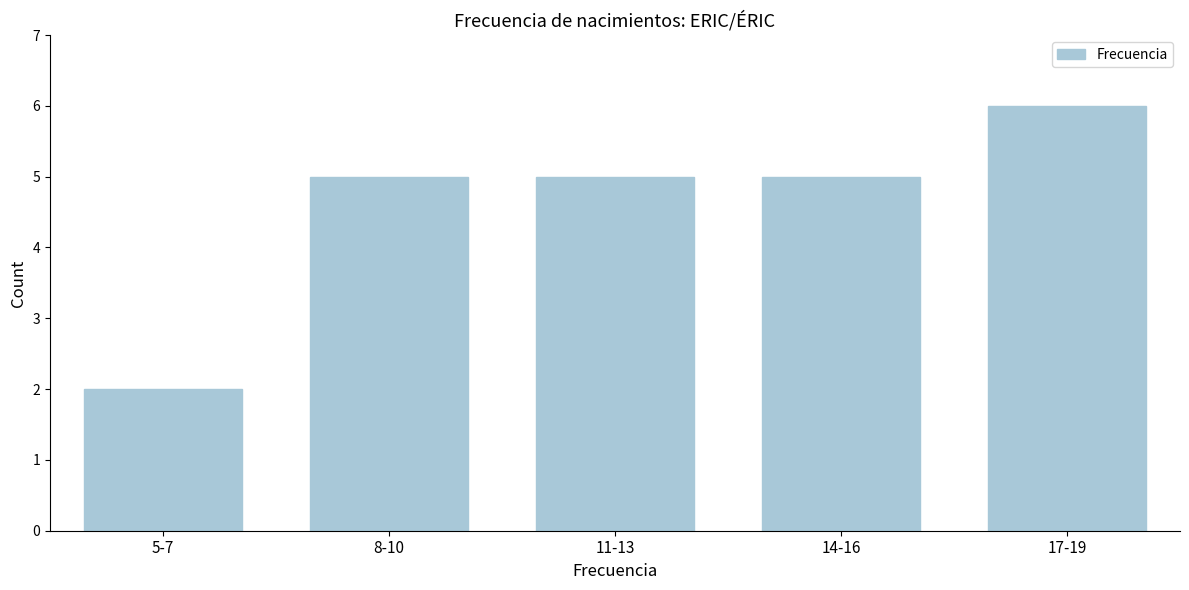

Reading left to right, extract all data points from this chart.

2	5	5	5	6